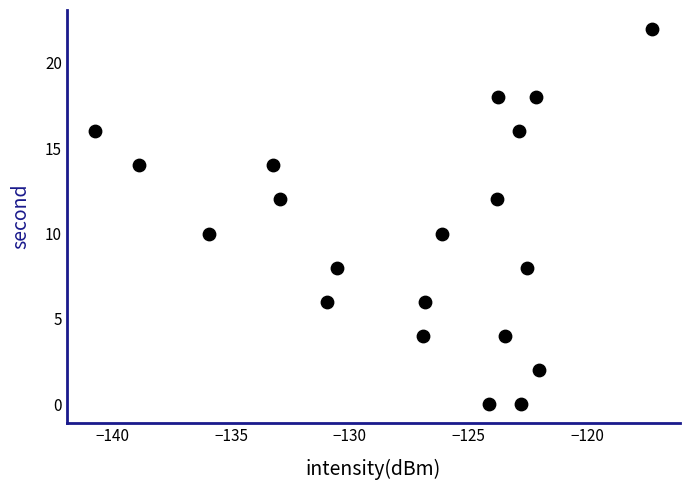

What is the range of Y values (max minus min)?

22